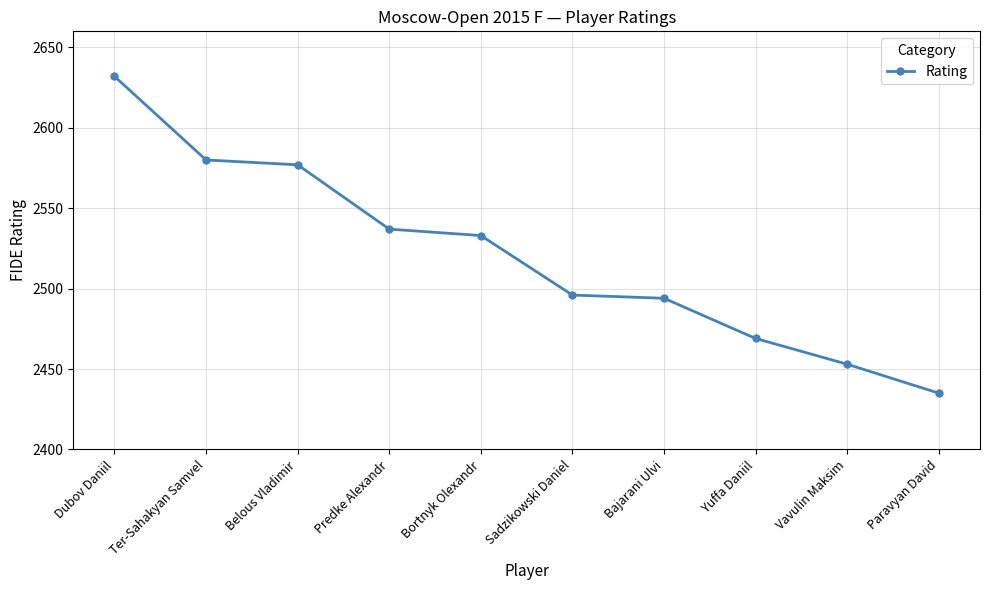

True or false: the data shows 970 at Dubov Daniil.

False